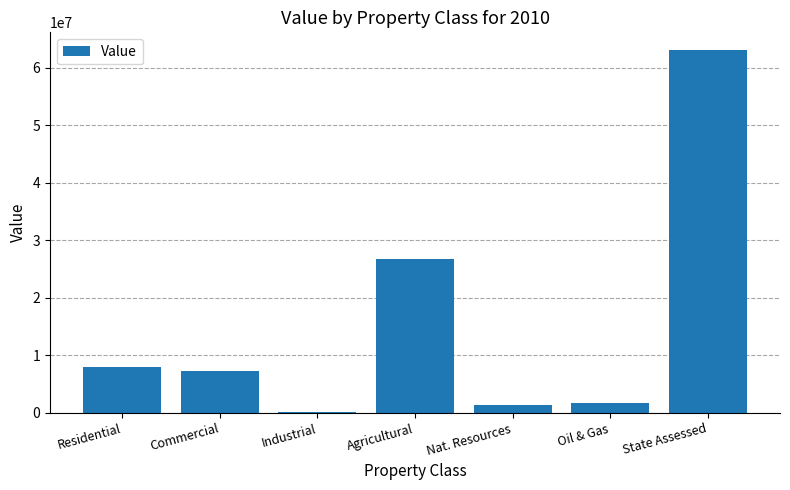

Are the bars grouped side by side (vs. stacked)?

No